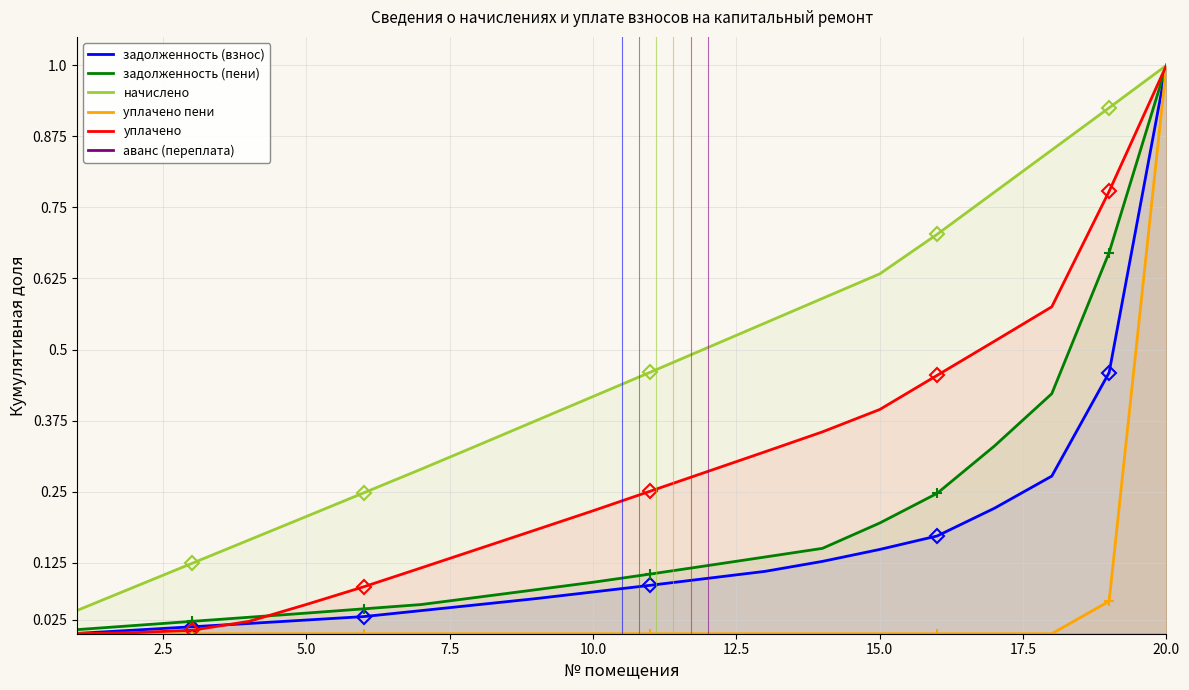

At which label does задолженность (взнос) reach its peak?

20.0